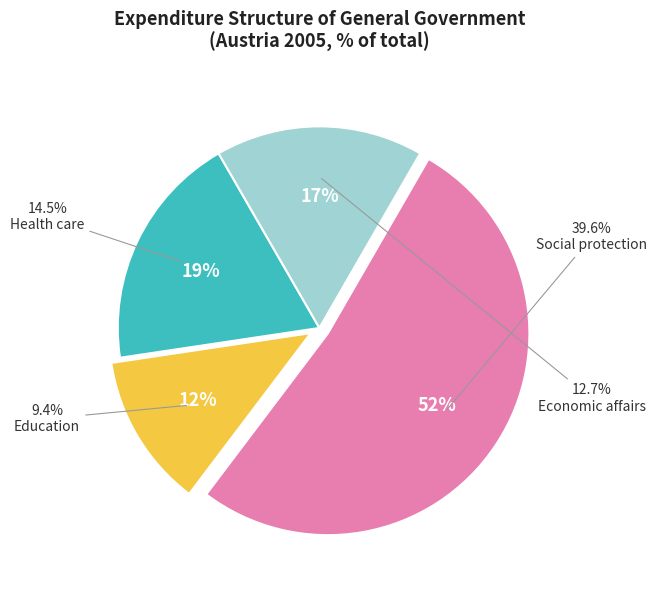

The Estonia slice represents 2% of the pie. True or false?

False